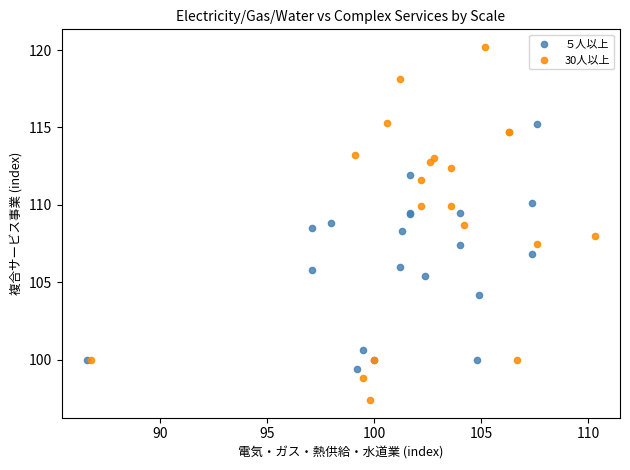

Which series has the widest spread of Y values?

30人以上